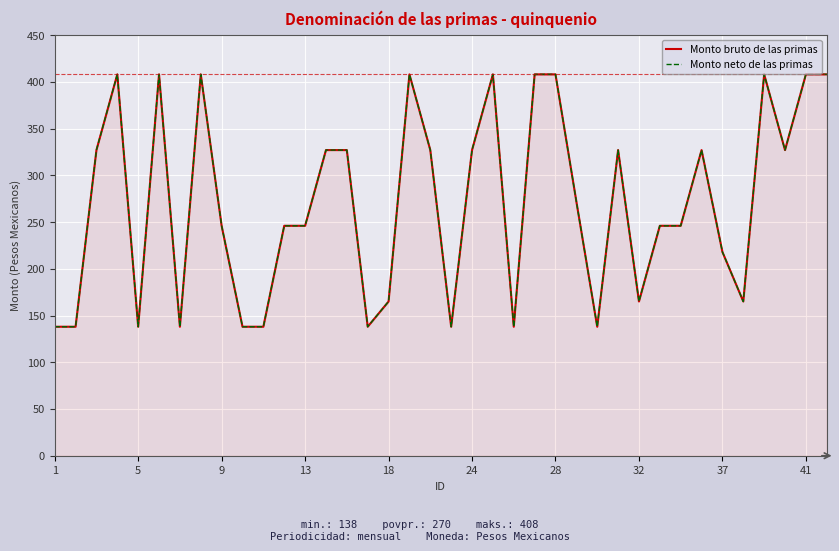

How many categories are shown in the chart?

38